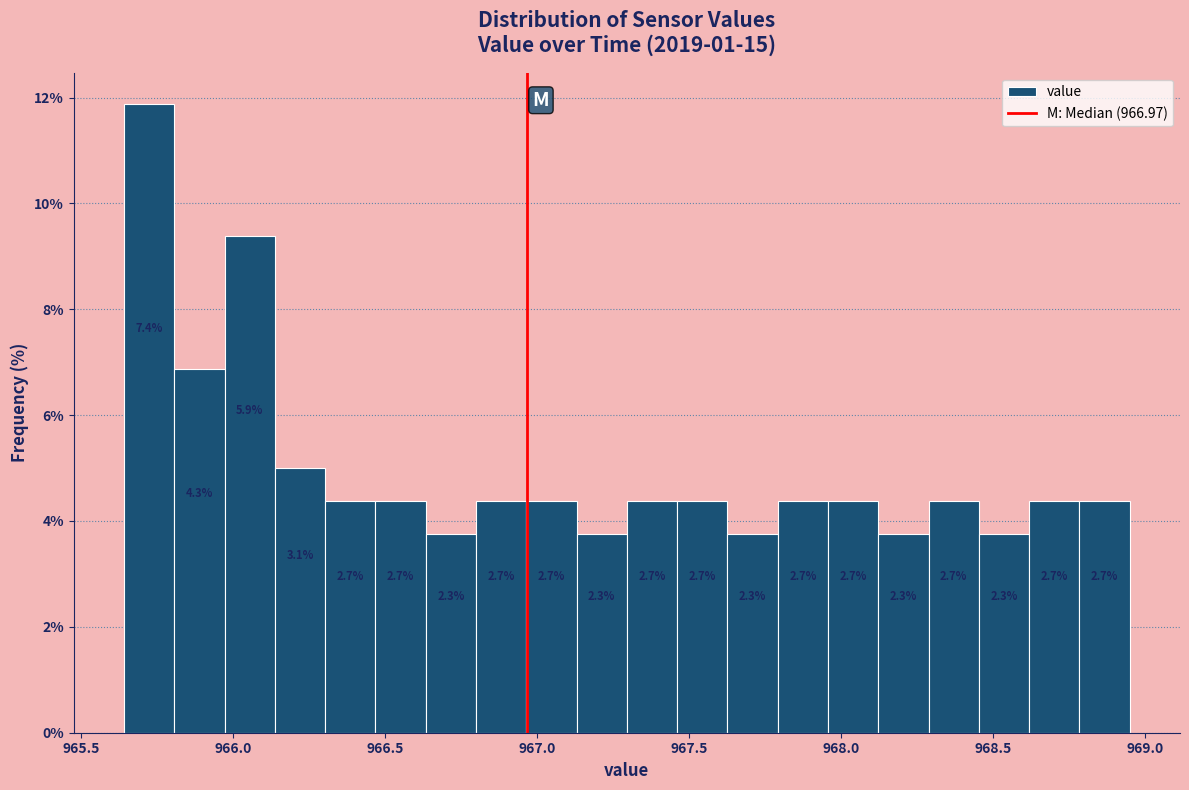

Around what value on the x-axis is the tallest bar? Give the approximate position of its centre, as read against the axis.

965.70